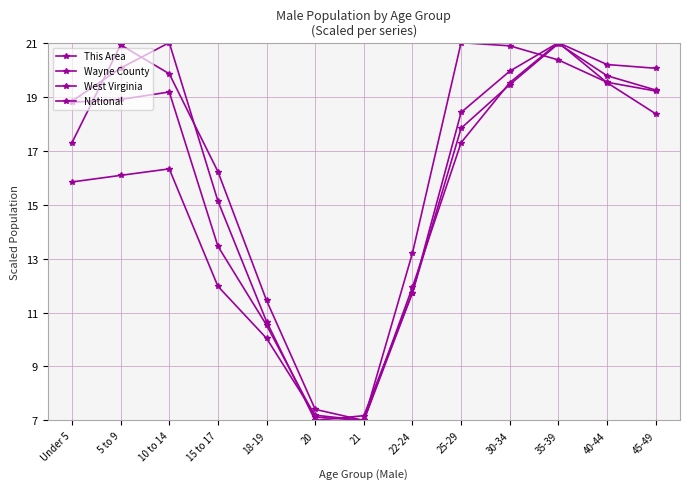

Count the number of data series in this chart.

4